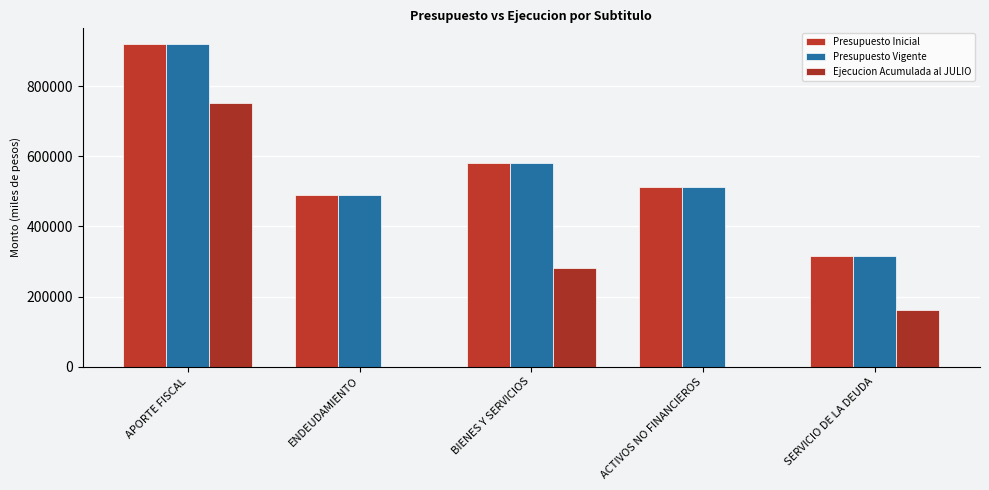

What are all the series names shown in the legend?

Presupuesto Inicial, Presupuesto Vigente, Ejecucion Acumulada al JULIO